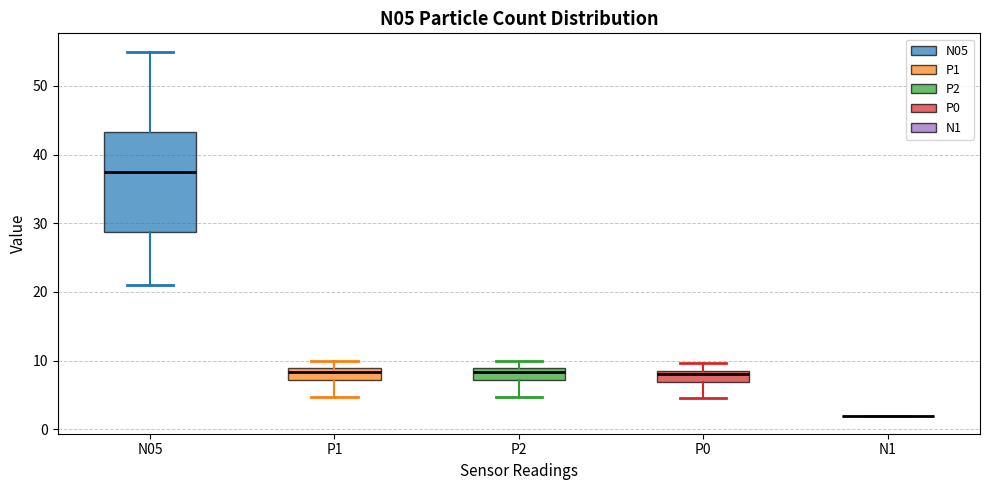

Reading left to right, read every box against the y-axis: the position of its median line, the range the box covers, and the ends of its whiskers. The values are not printed on the chart, so give them approximately, as read against the axis.

N05: median 38, box 29 to 43, whiskers 21 to 55
P1: median 8, box 7 to 9, whiskers 5 to 10
P2: median 8, box 7 to 9, whiskers 5 to 10
P0: median 8 (just below the box's upper edge), box 7 to 8, whiskers 5 to 10
N1: box collapsed to a line at 2, whiskers 2 to 2